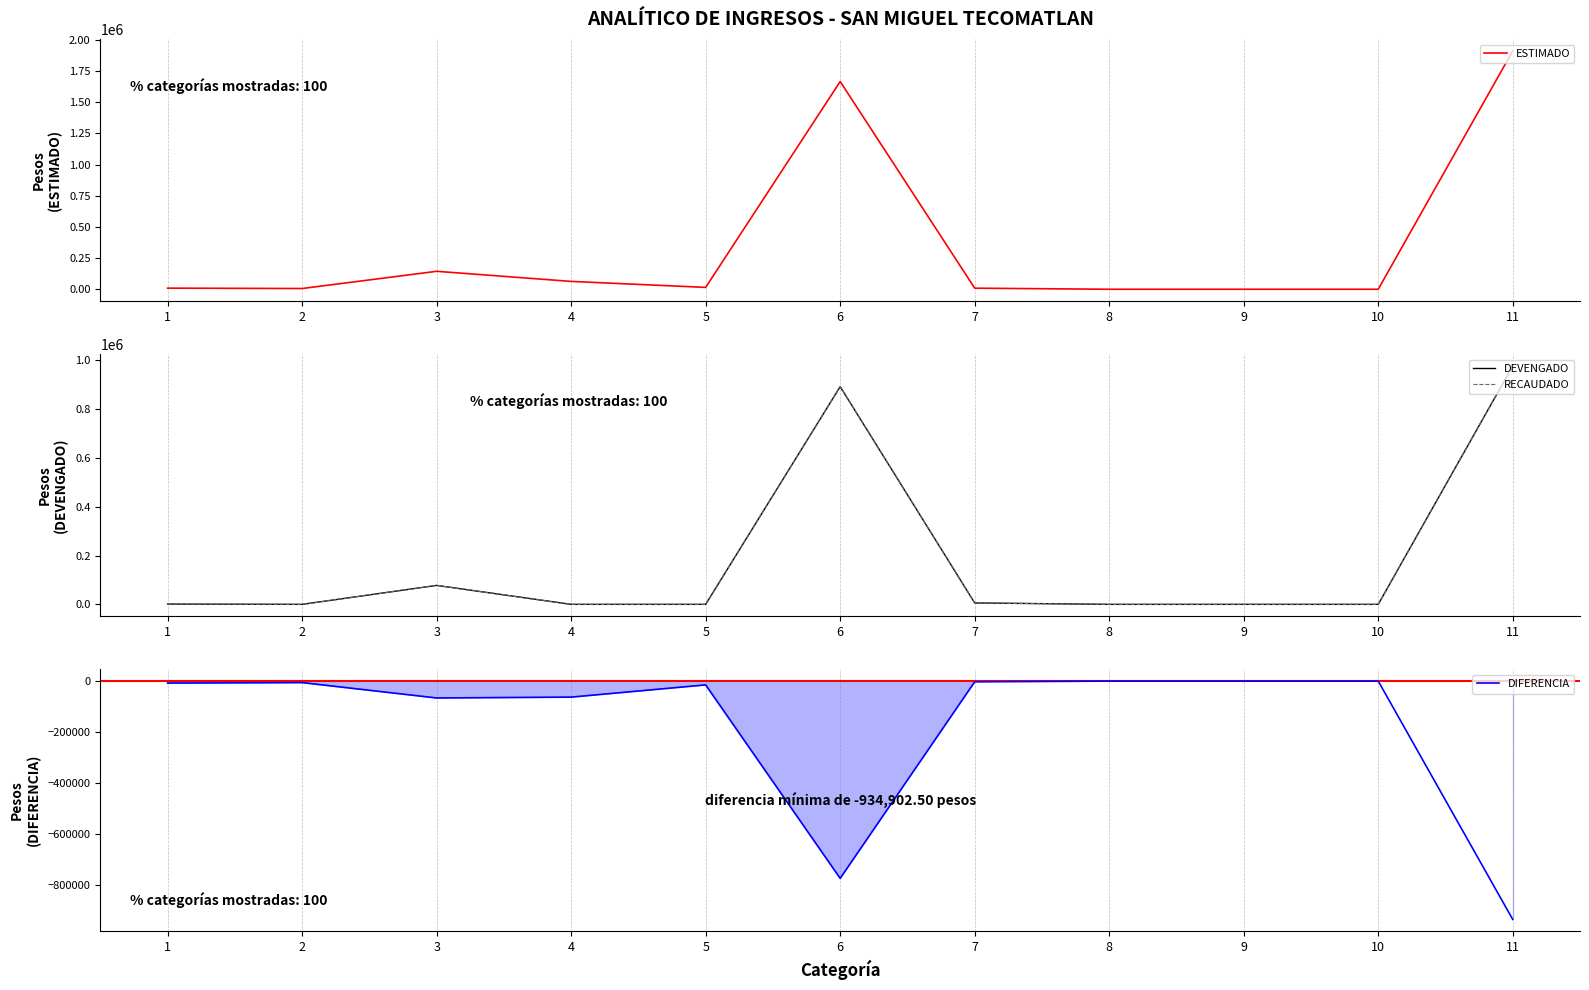

What are all the series names shown in the legend?

ESTIMADO, DEVENGADO, RECAUDADO, DIFERENCIA